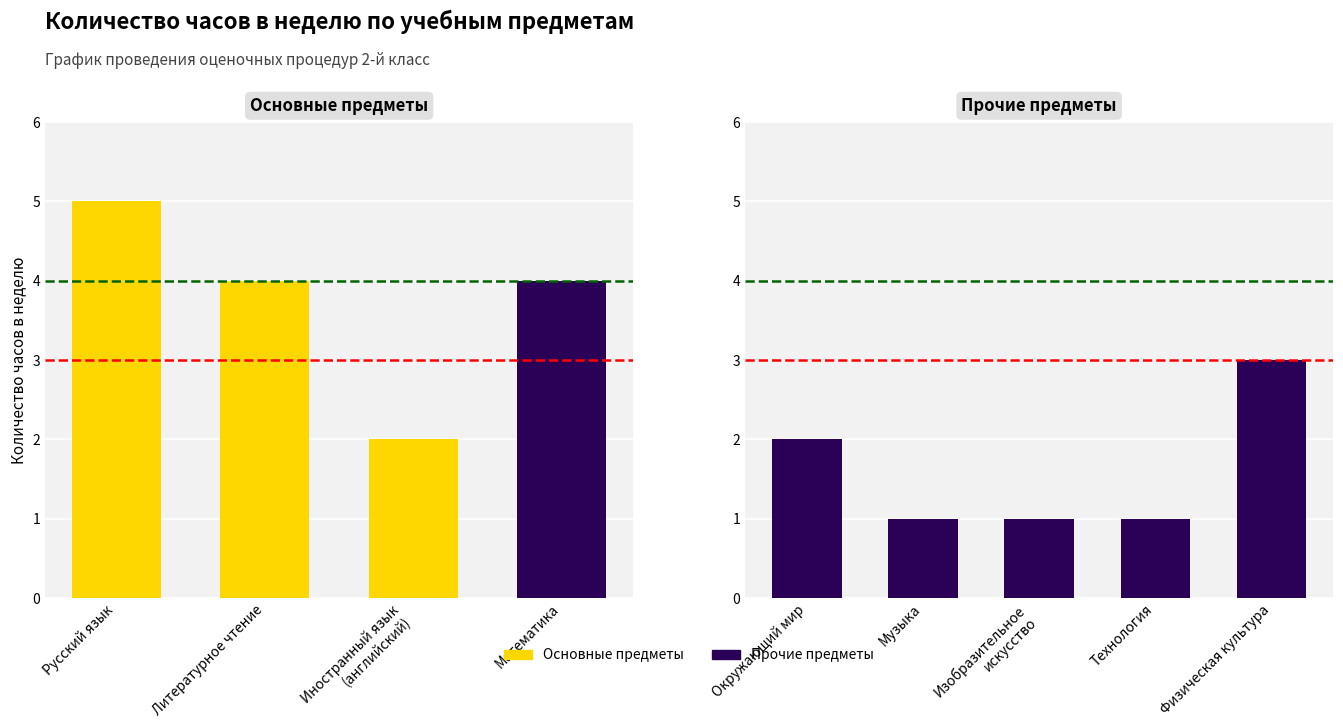

How many values exceed 2?

4